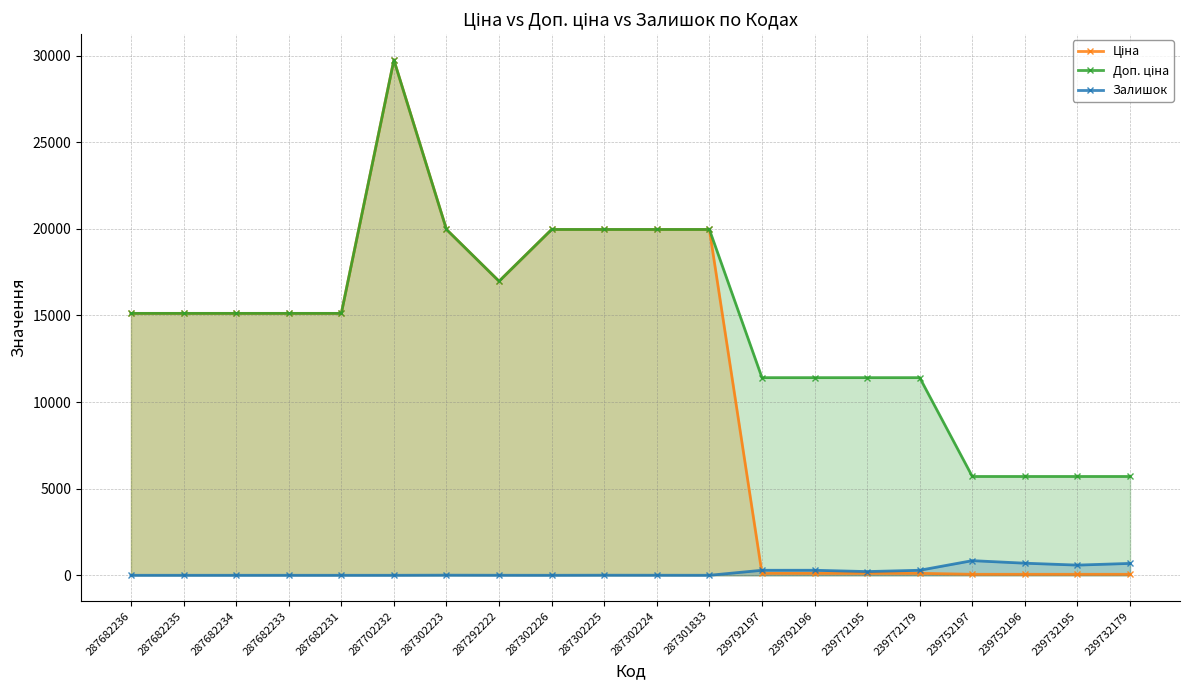

Which series changed the most between 287682231 and 239752196?

Ціна